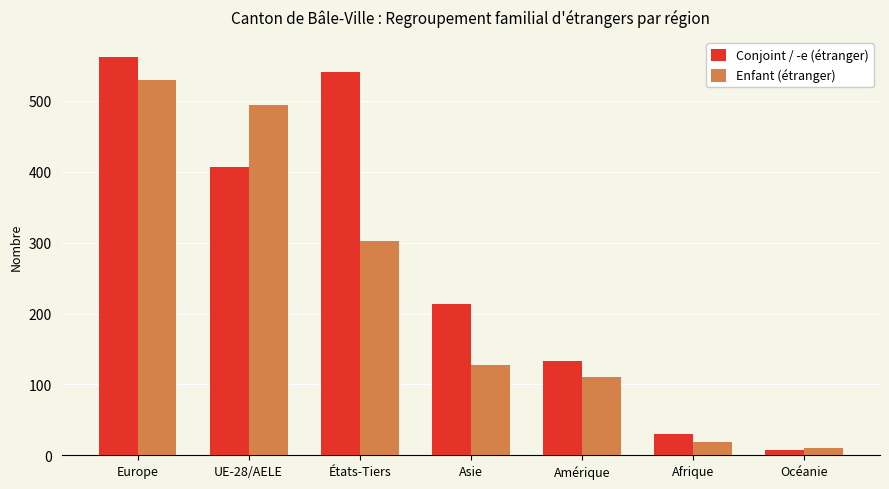

What is the sum of the Enfant (étranger) values at UE-28/AELE and États-Tiers?

796